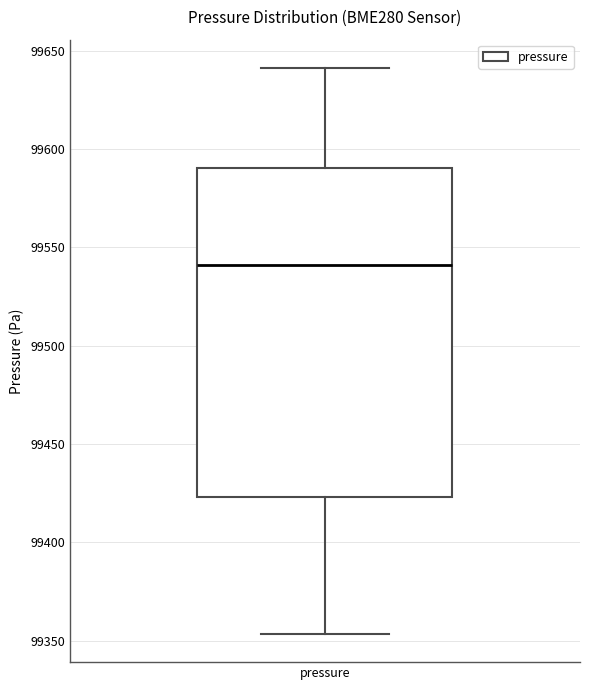

Transcribe this box plot: give where the median line is, the range the box spans, and where the two whiskers end, as read against the y-axis. The values are not printed on the chart, so give them approximately, as read against the axis.

median 99540, box 99425 to 99590, whiskers 99355 to 99640